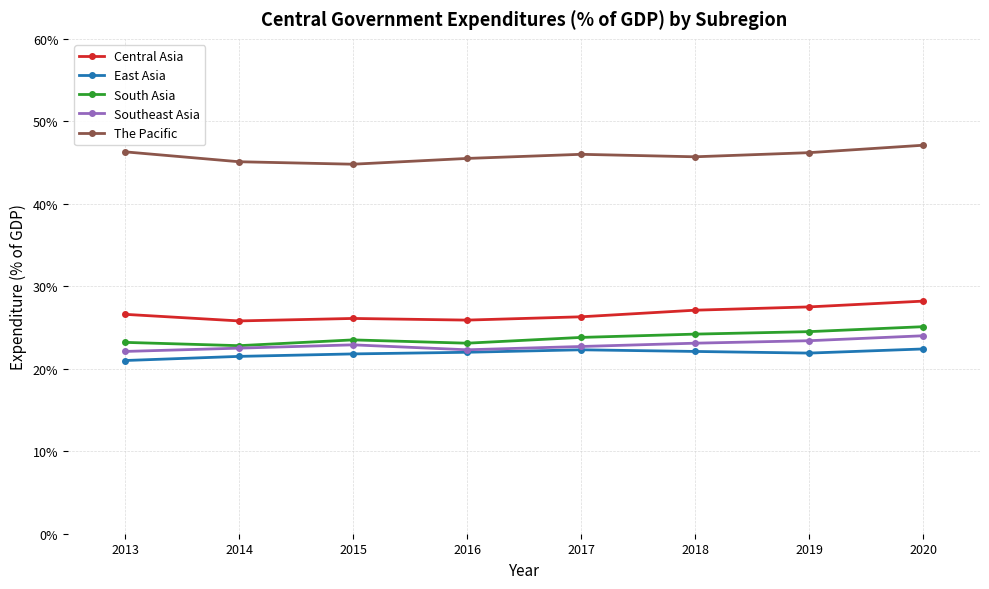

What is the lowest value of the East Asia series?

21.0